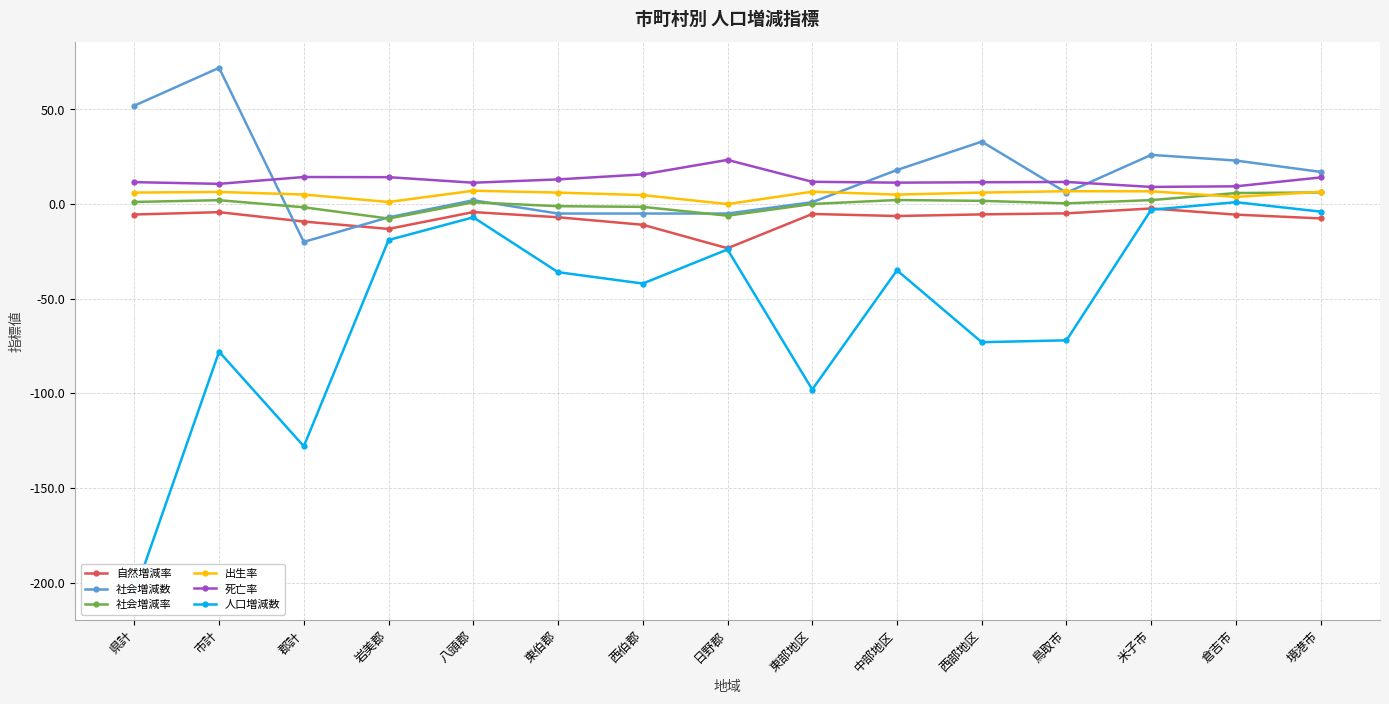

Read the 社会増減率 value at 西部地区.

1.7